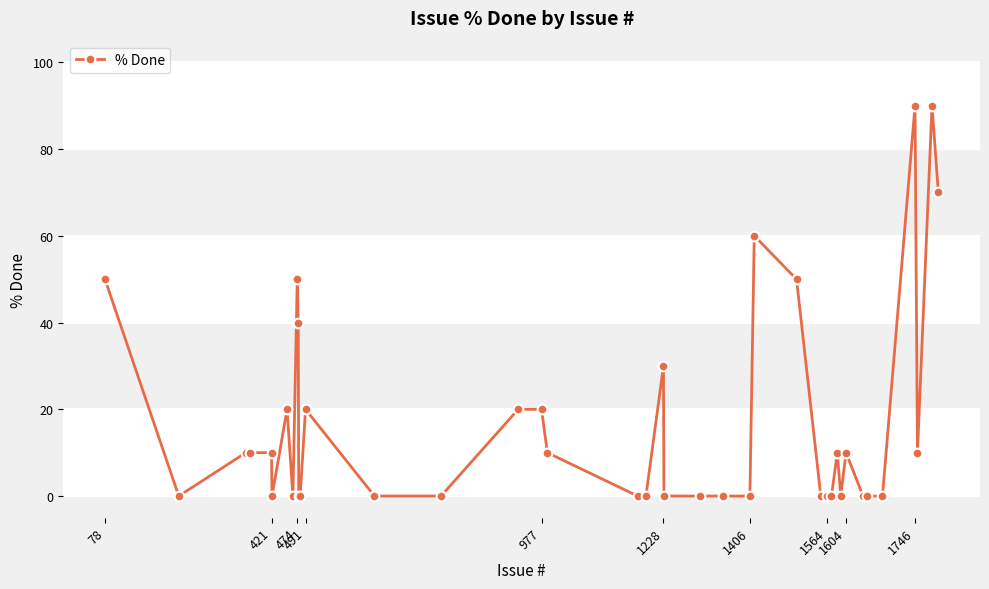

How many lines are shown in the chart?

1